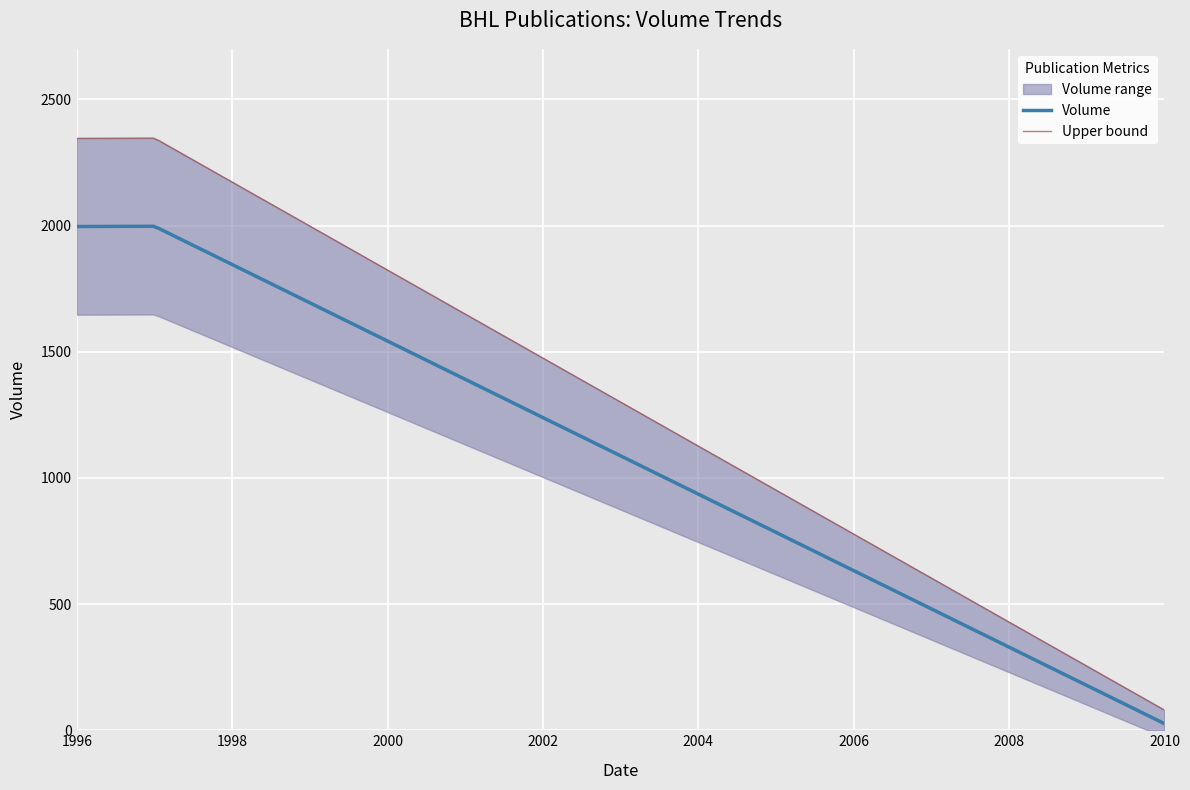

What is the sum of all values?

4019